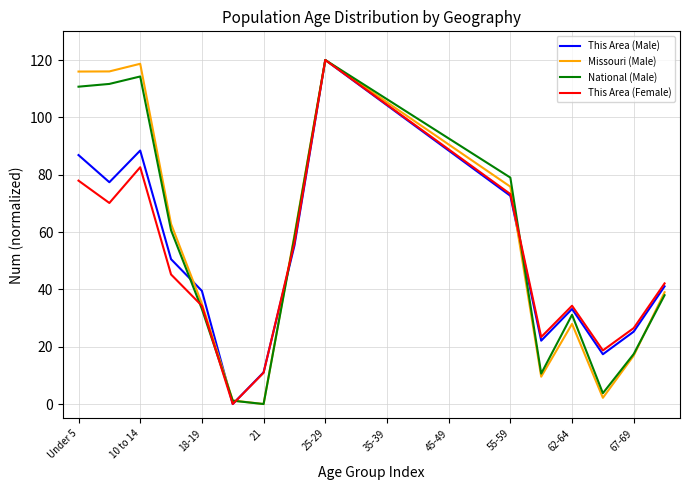

What is the greatest value displayed?

120.0